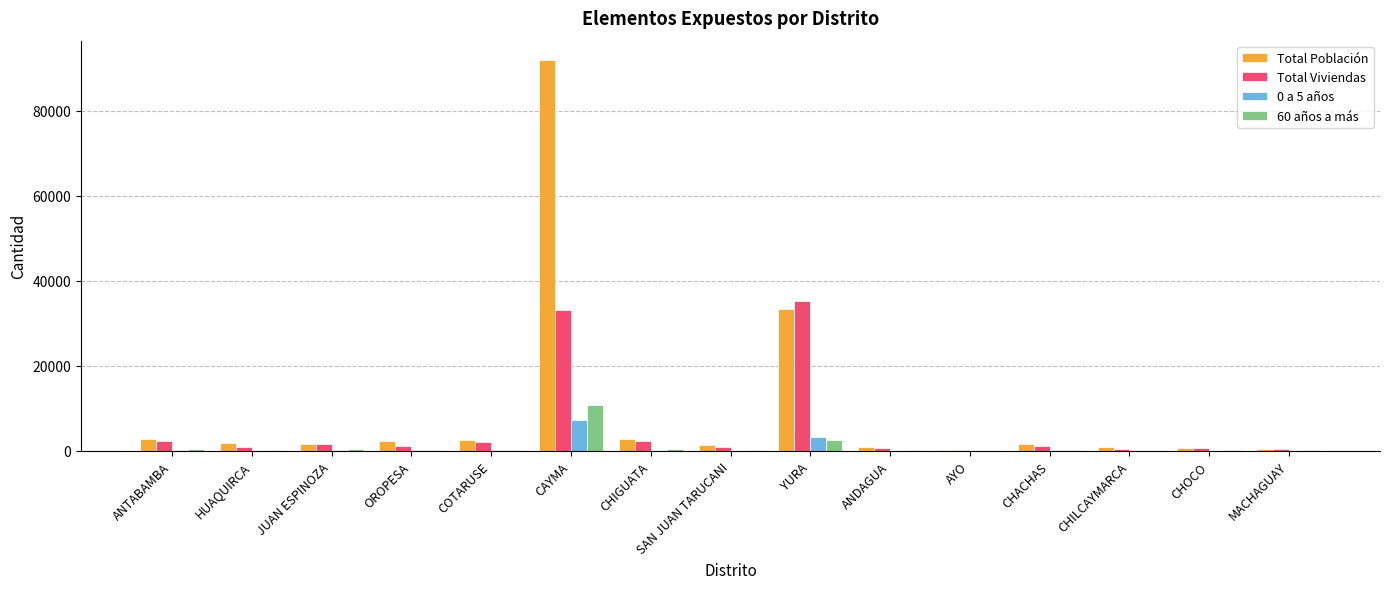

Which series has the largest total across all categories?

Total Población